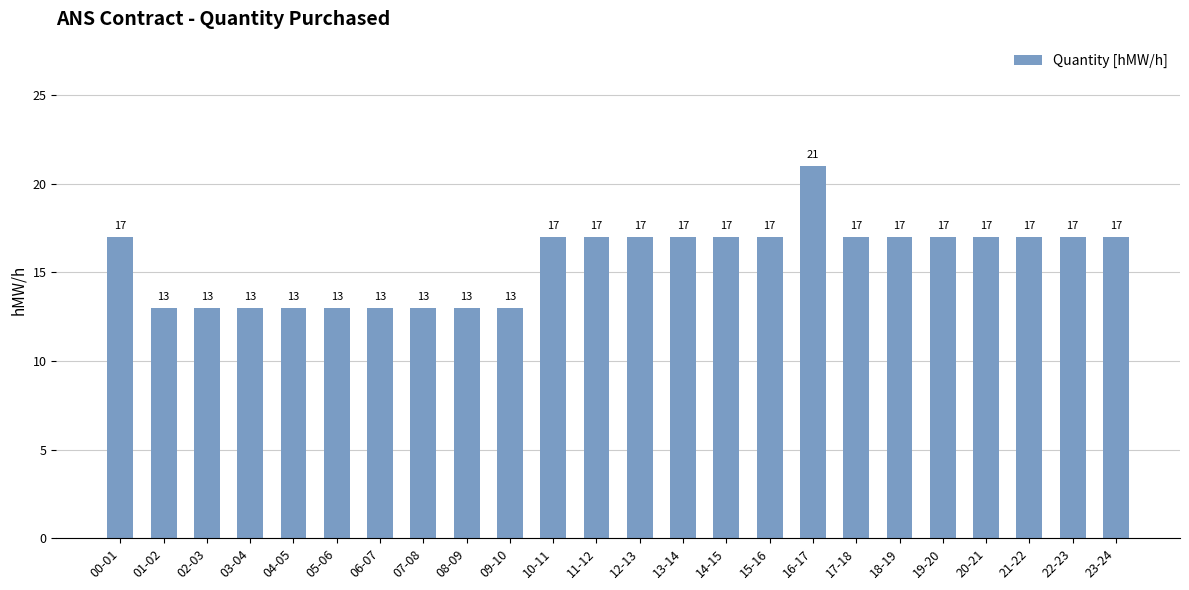

What is the label of the 5th bar from the left?

04-05